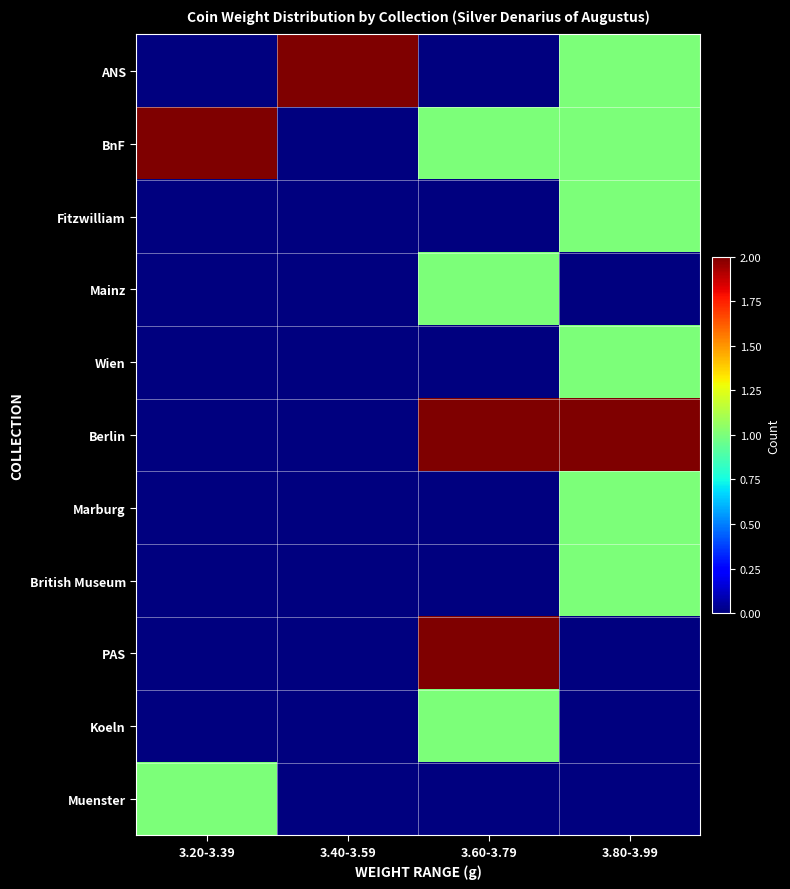

At which category is the sum across all series the highest?

3.80-3.99